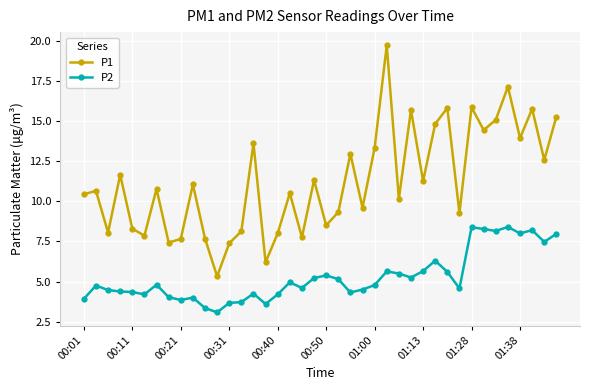

How many values in the P1 series exceed 10?

24